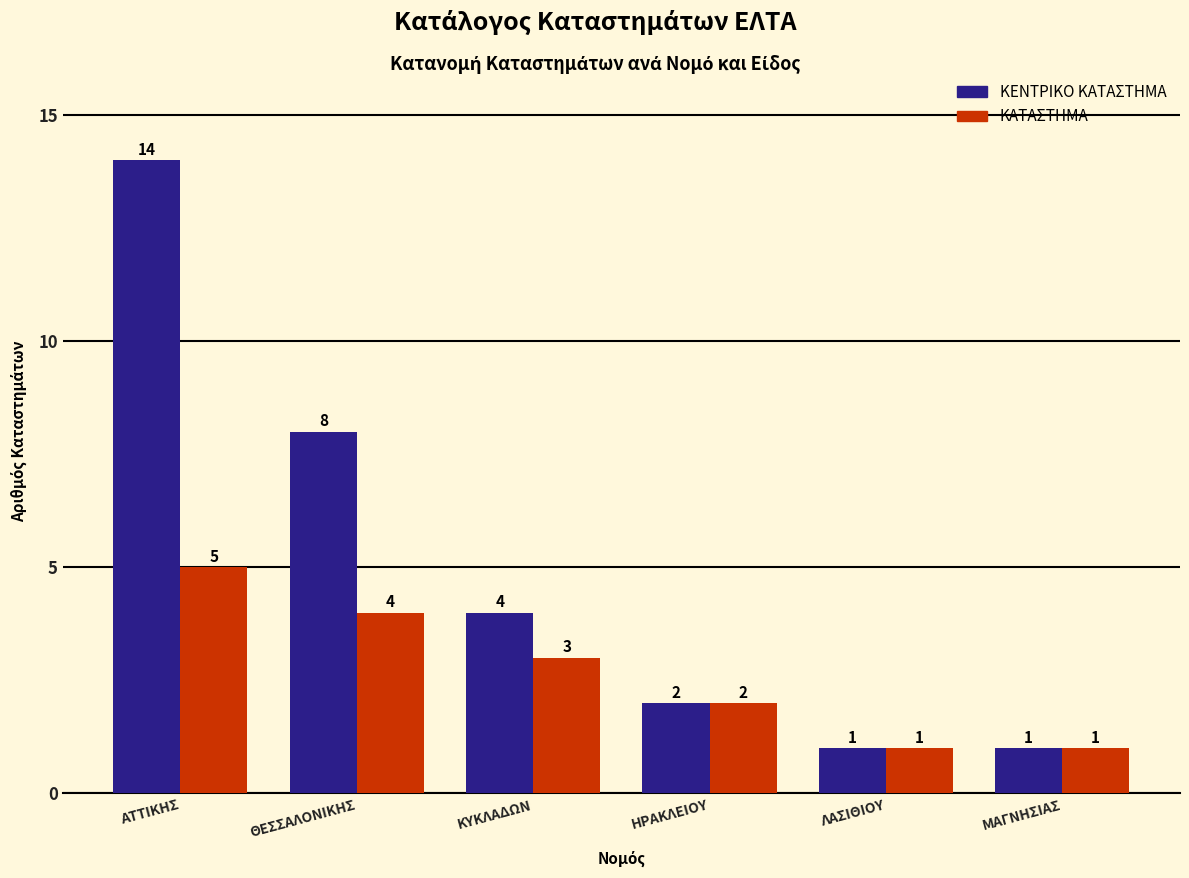

What are all the series names shown in the legend?

ΚΕΝΤΡΙΚΟ ΚΑΤΑΣΤΗΜΑ, ΚΑΤΑΣΤΗΜΑ